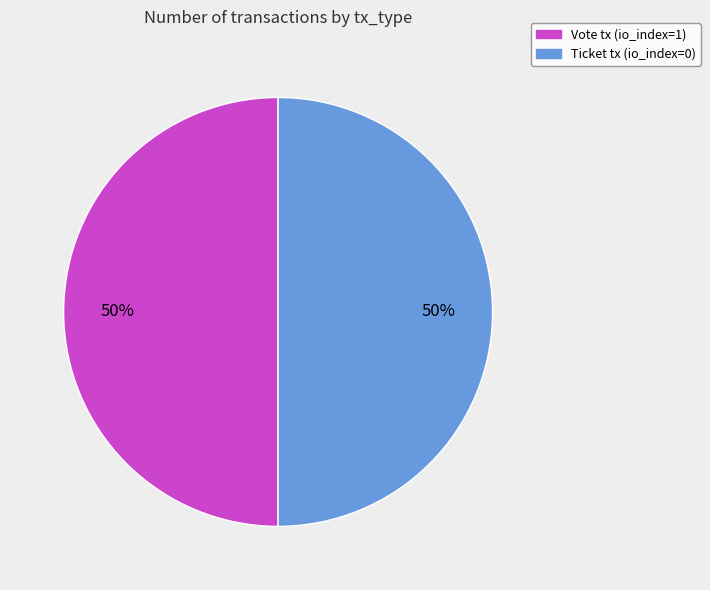

To the nearest percent, what percentage of the pie is Ticket tx (io_index=0)?

50%